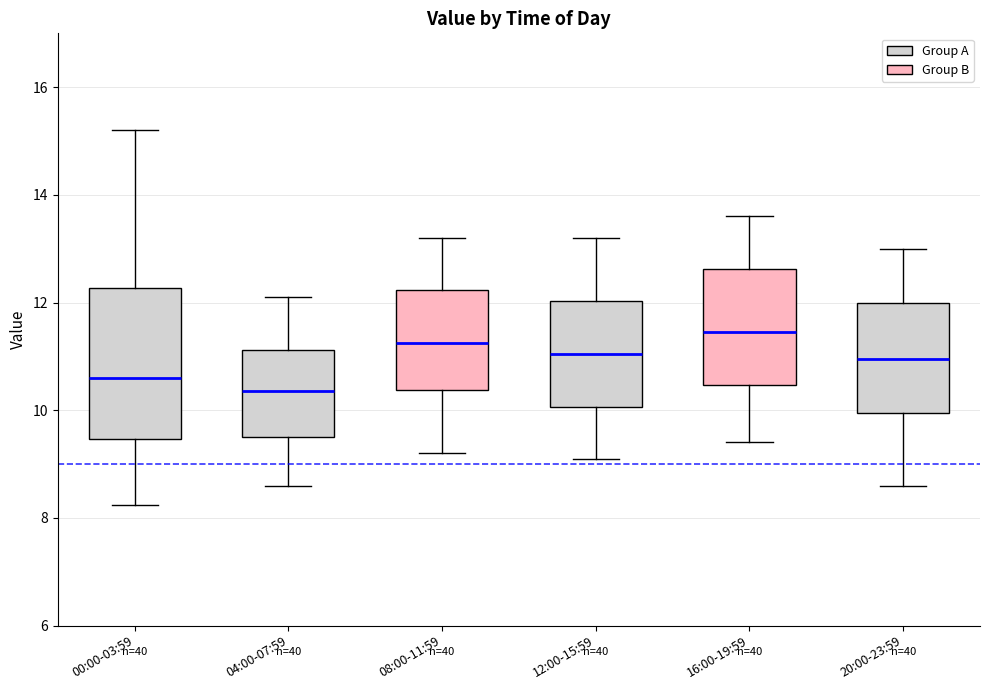

Where does the lower whisker of the box for 12:00-15:59 end on the y-axis? The values are not printed on the chart, so give them approximately, as read against the axis.

9.2